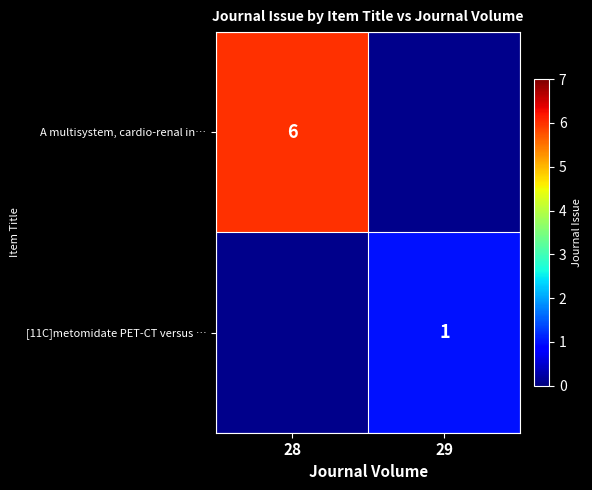

The value of A multisystem, cardio-renal in… at 28 is 9. True or false?

False